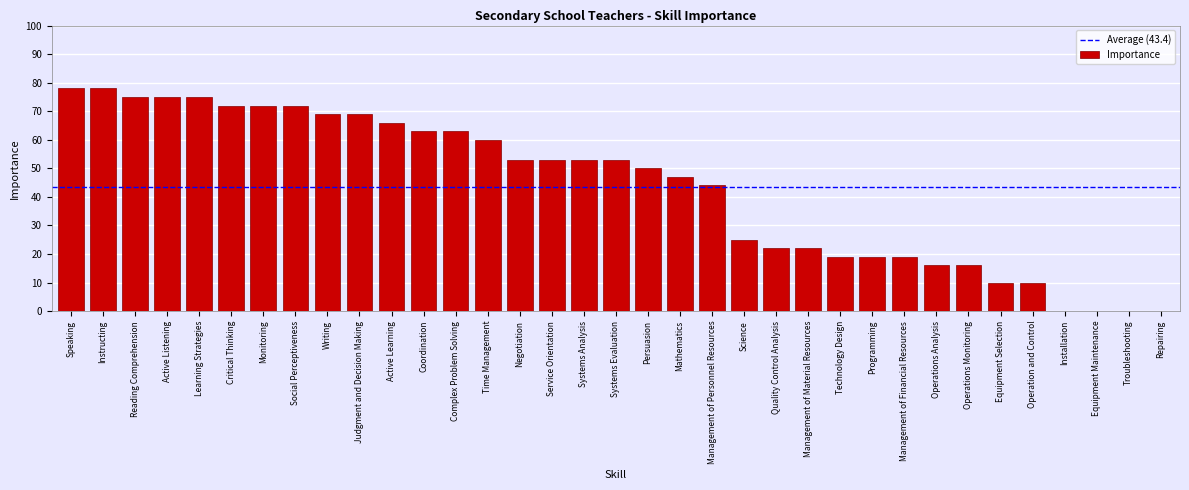

True or false: the data shows 60 at Time Management.

True